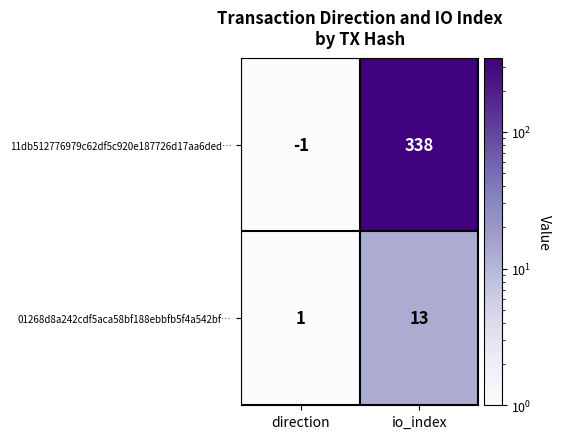

At direction, list the series in order from smallest to largest.

11db512776979c62df5c920e187726d17aa6ded…, 01268d8a242cdf5aca58bf188ebbfb5f4a542bf…